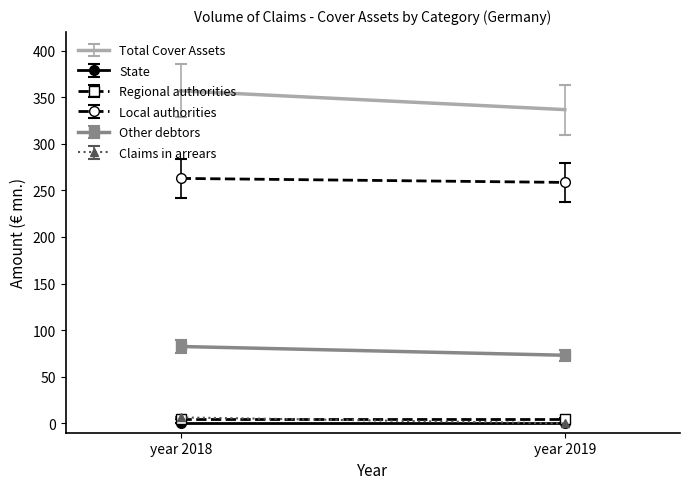

Which series has the widest spread of values?

Total Cover Assets